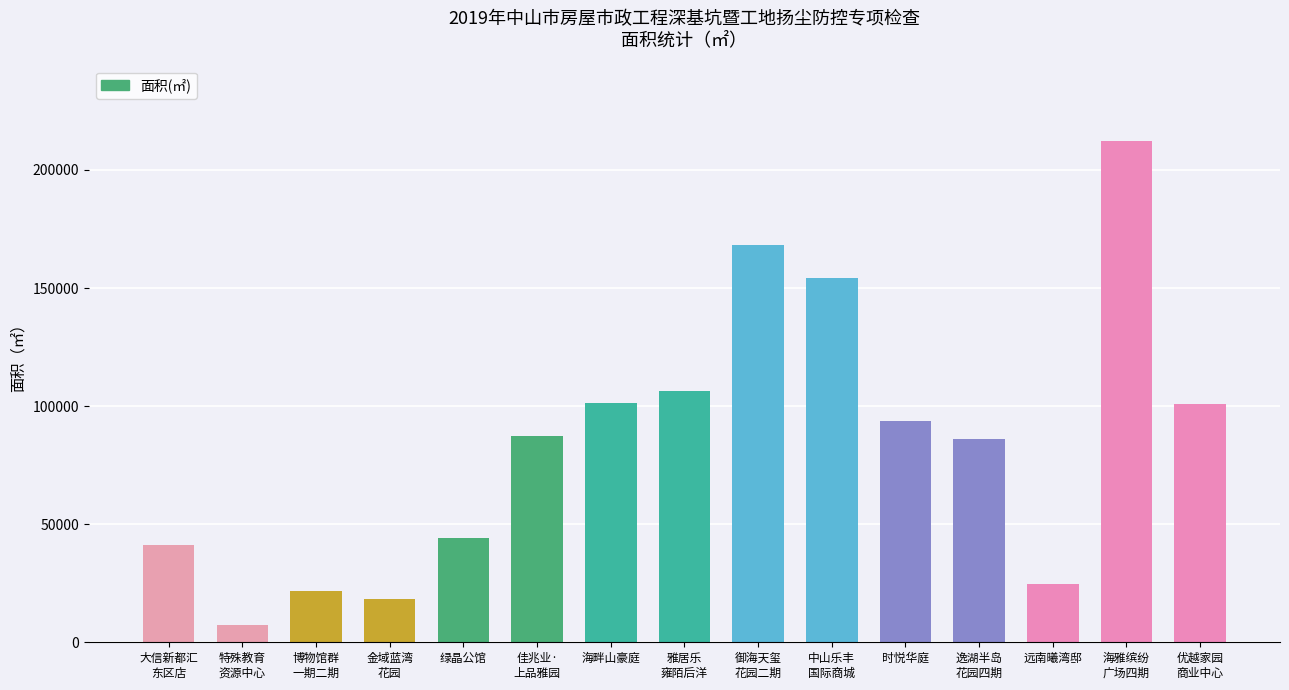

Between 雅居乐
雍陌后洋 and 海畔山豪庭, which is larger?

雅居乐
雍陌后洋